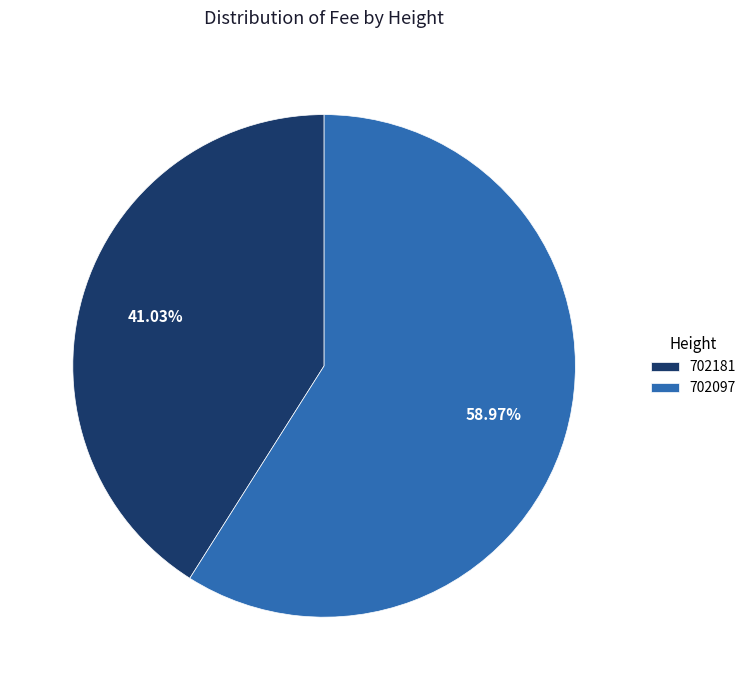

Is it true that 702097 is 67% of the pie?

False